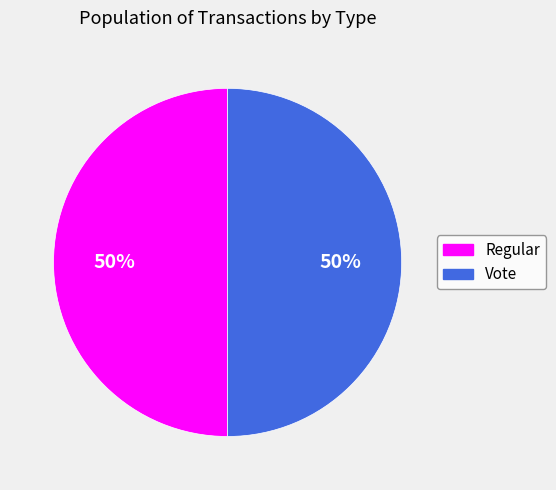

Combined, do Regular and Vote account for over 50%?

Yes